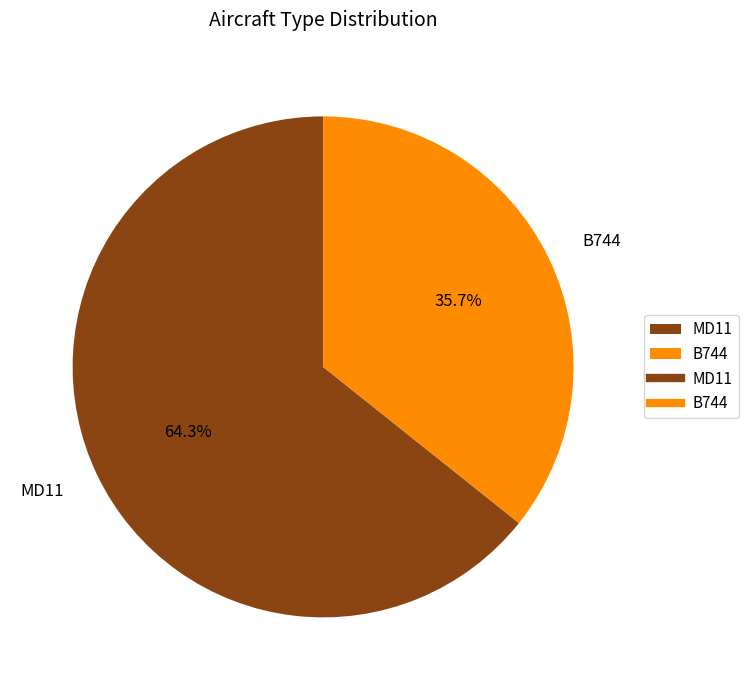

Count the number of slices in the pie.

2